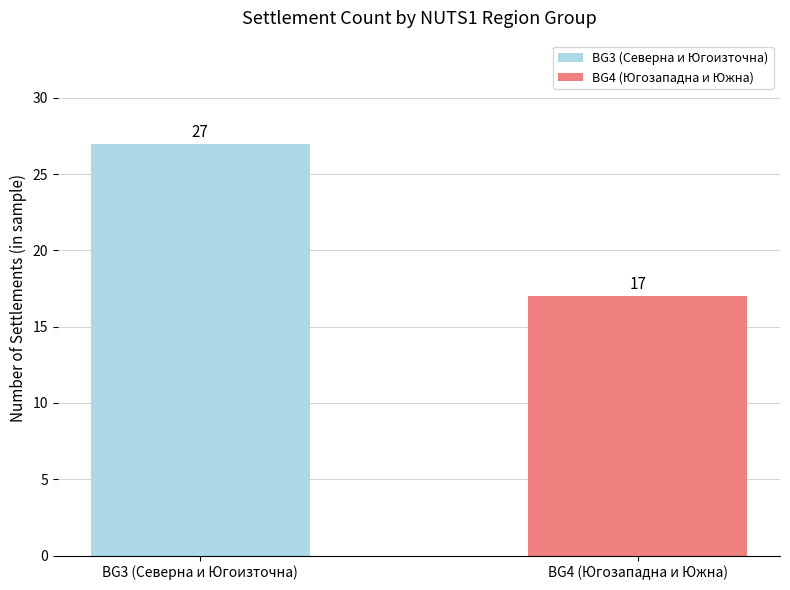

Approximately how many times larger is the value at BG3 (Северна и Югоизточна) compared to BG4 (Югозападна и Южна)?

1.6